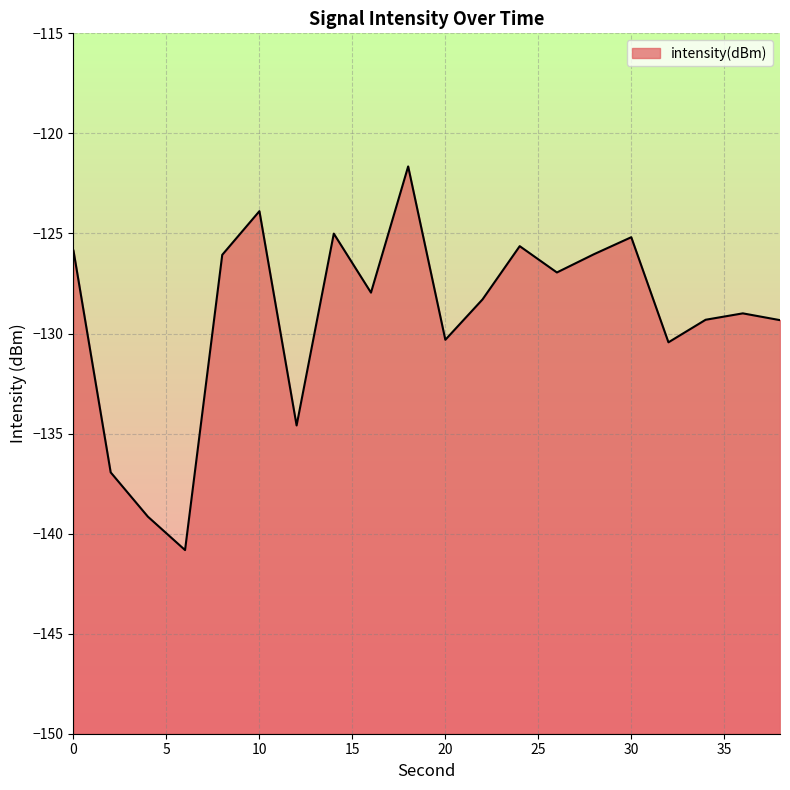

The value at 20 is -130.3. True or false?

True